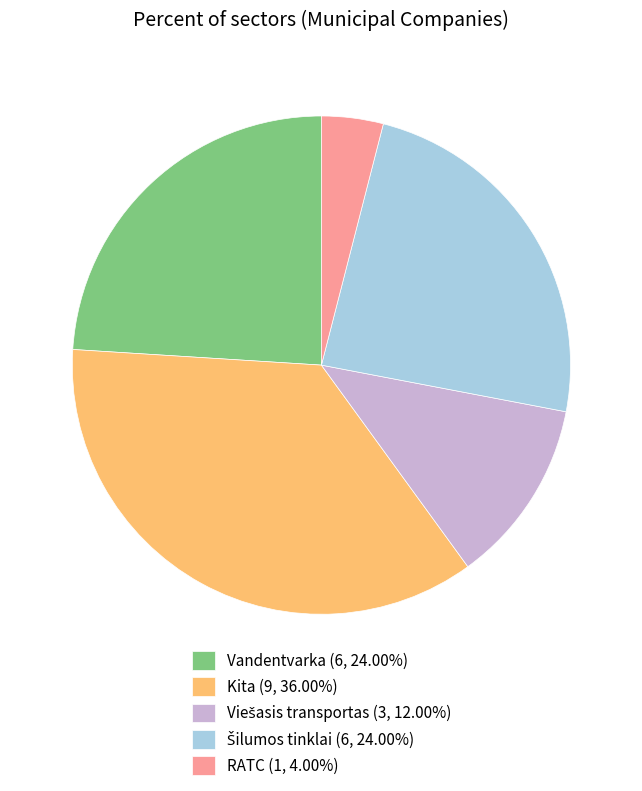

Does Kita represent more than half of the total?

No